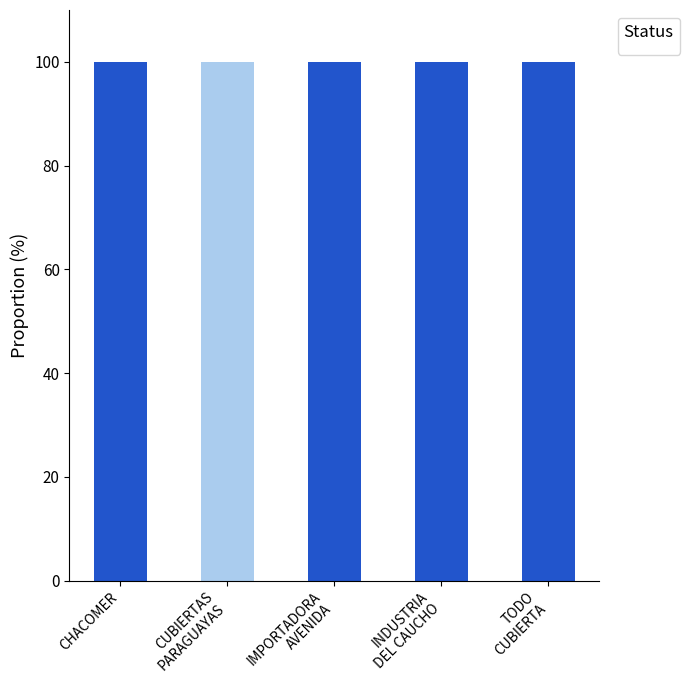

List the labels in order of value, smallest first.

CUBIERTAS
PARAGUAYAS, CHACOMER, IMPORTADORA
AVENIDA, INDUSTRIA
DEL CAUCHO, TODO
CUBIERTA